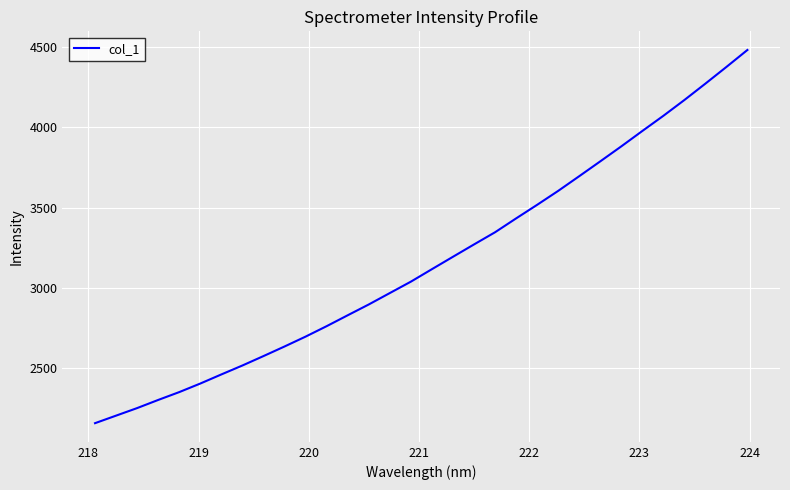

What is the maximum value shown in the chart?

4482.6